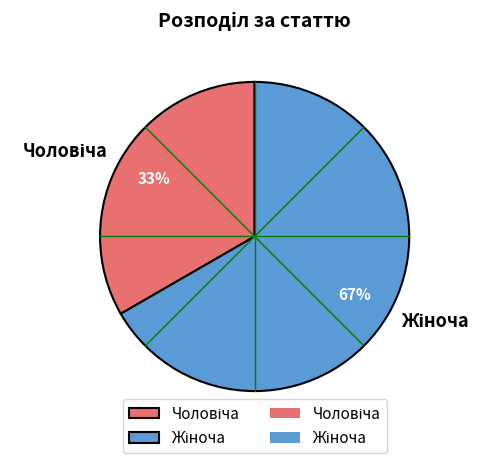

To the nearest percent, what is the average slice percentage?

50%